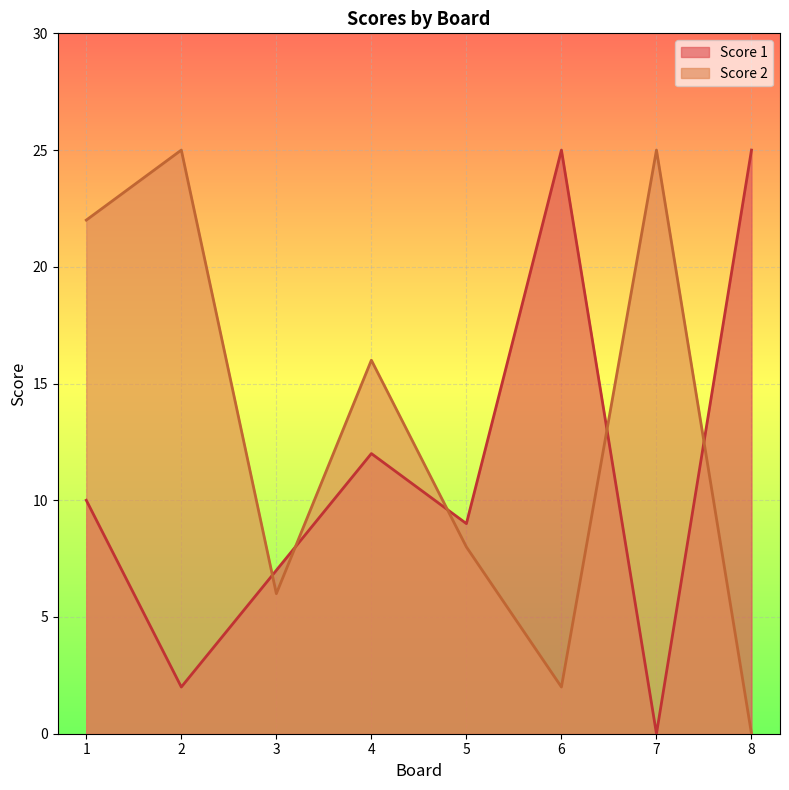

What is the maximum value for Score 1?

25